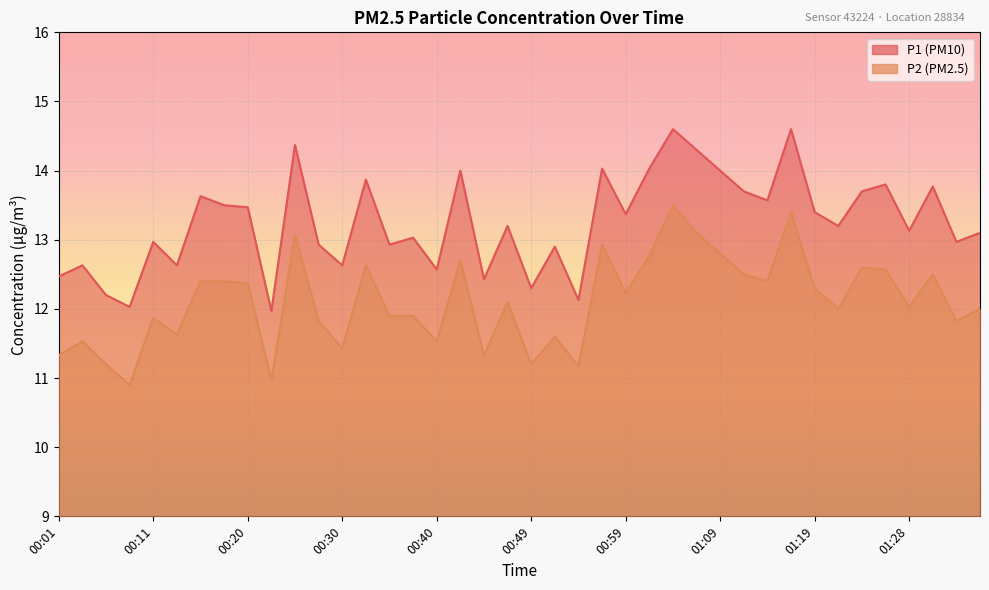

Where does the P2 series first go above 12?

00:15